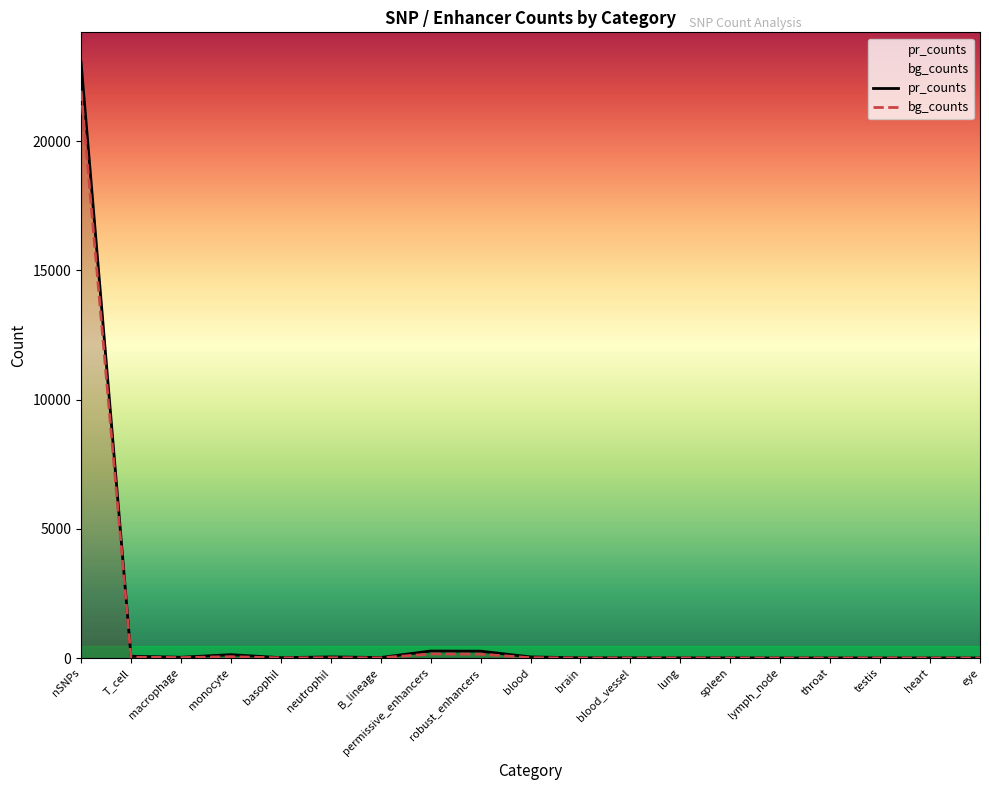

What position from the right is spleen?

6